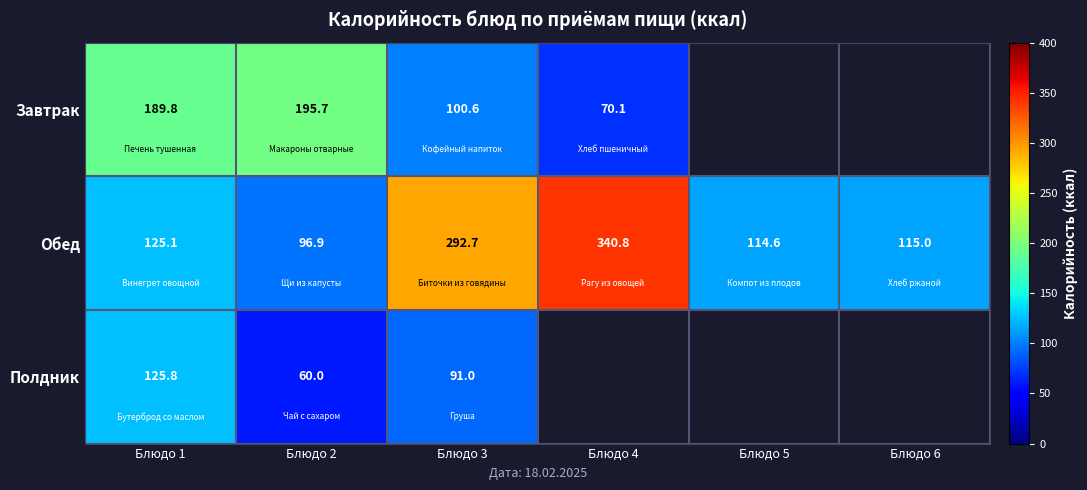

Is it true that Завтрак equals 158.5 at Блюдо 3?

False